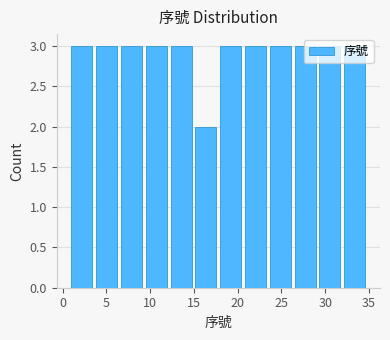

How tall is the bar that spans 12.5 to 15.0 on the x-axis? Neither the bar edges nor the heights are printed on the chart, so give them approximately, as read against the axes.

3